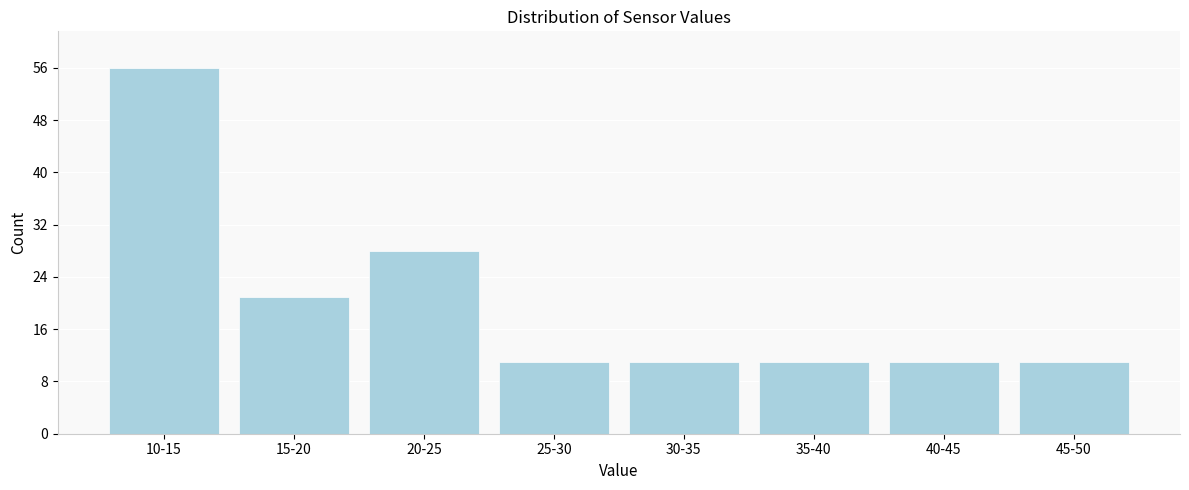

Reading left to right, list all the values displayed in this chart.

10-15=56	15-20=21	20-25=28	25-30=11	30-35=11	35-40=11	40-45=11	45-50=11